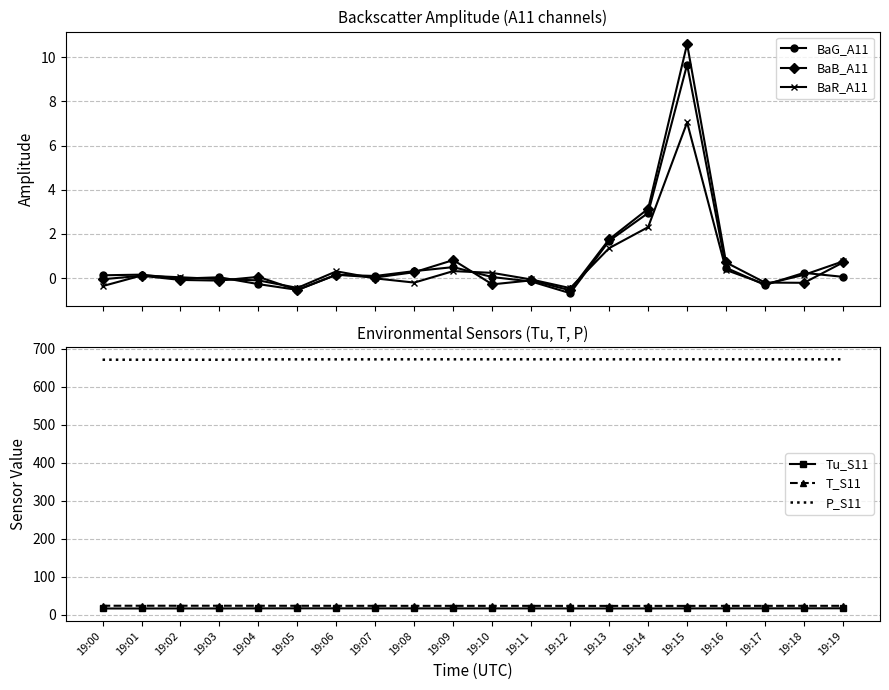

Which category has the lowest value across all series?

19:12